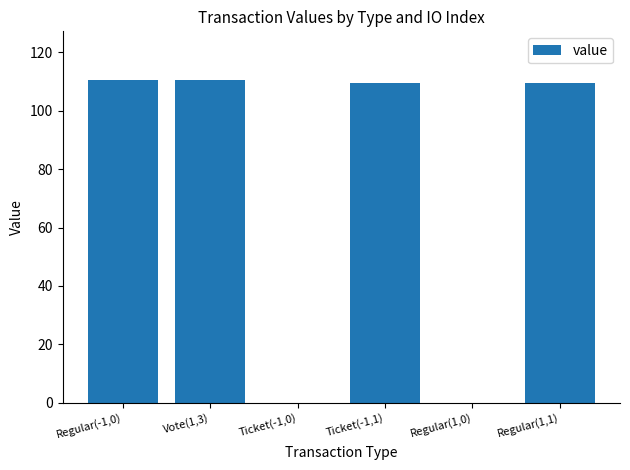

What is the change in value from Regular(-1,0) to Ticket(-1,1)?

-1.1